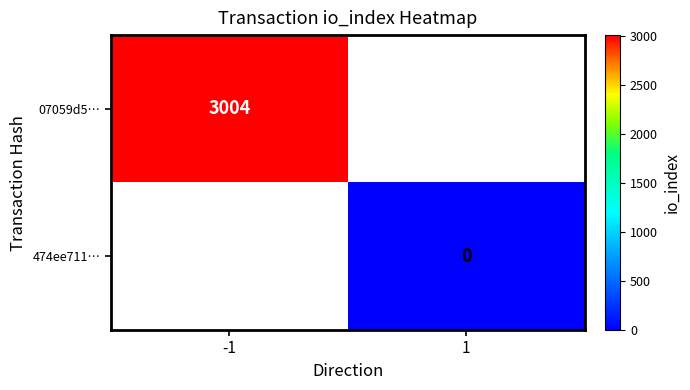

The 07059d5… series shows 4953.7 at -1. True or false?

False